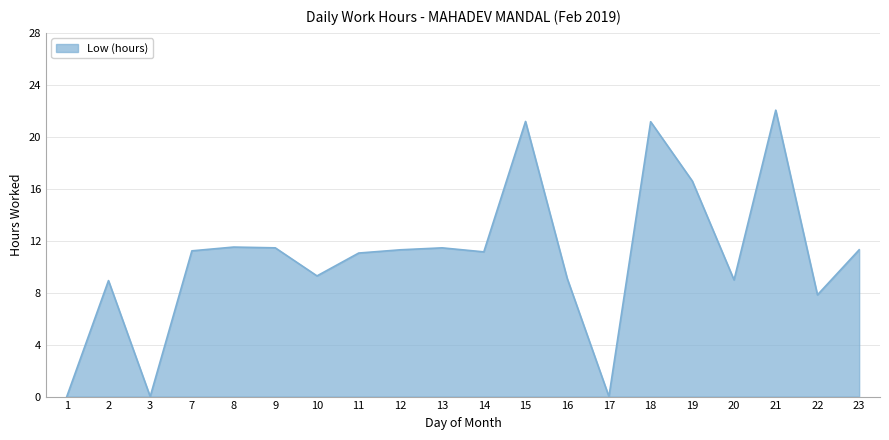

Which category has the highest value across all series?

21